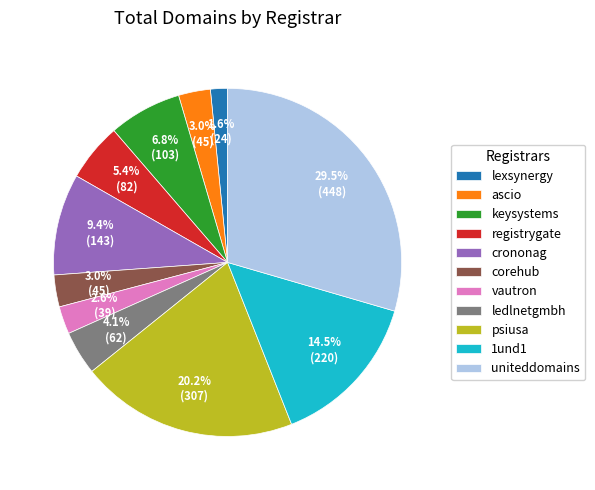

To the nearest percent, what is the difference between the crononag and ascio slice percentages?

6%